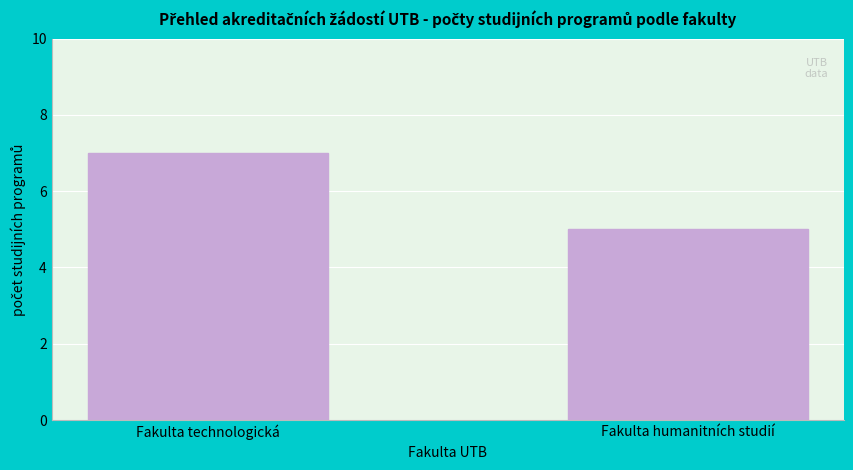

Reading left to right, what are all the values shown in this chart?

Fakulta technologická=7	Fakulta humanitních studií=5